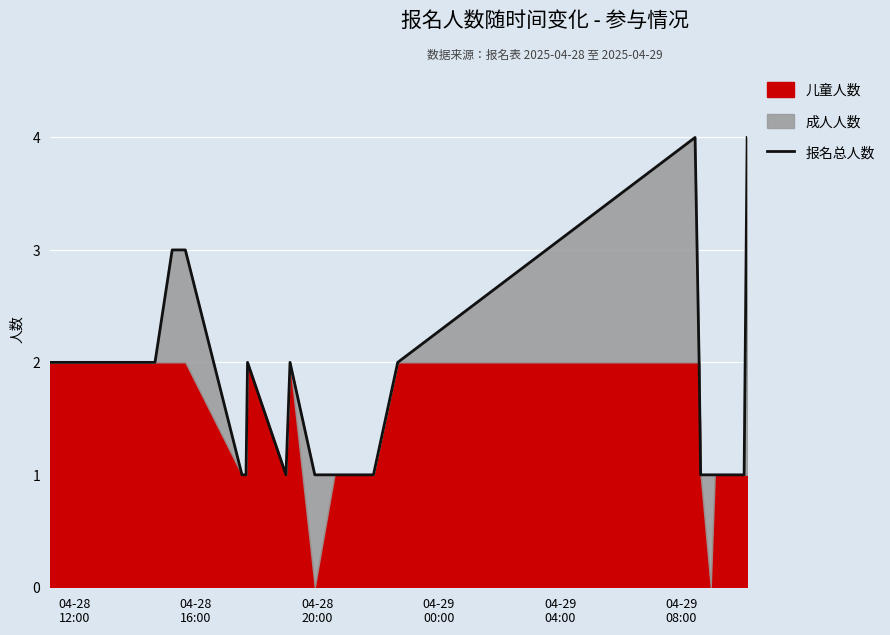

Reading right to left, what are all the values shown in this chart?

4	1	1	1	1	1	1	1	2	4	2	1	1	1	2	1	2	1	1	1	3	3	2	2